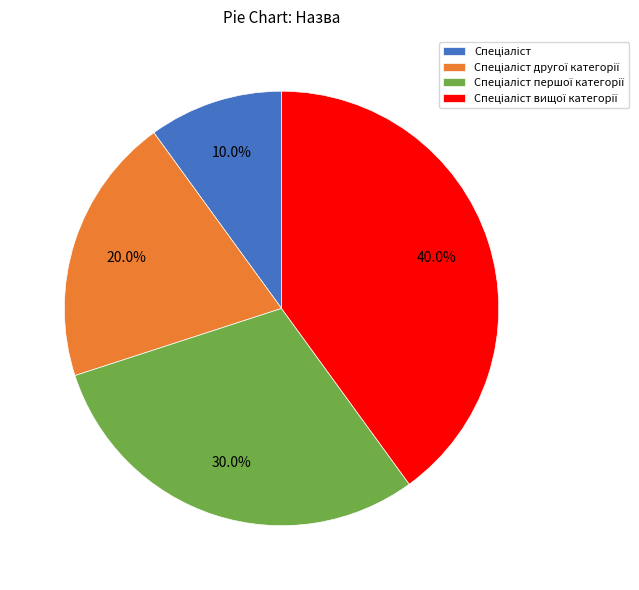

Does any single category account for the majority?

No